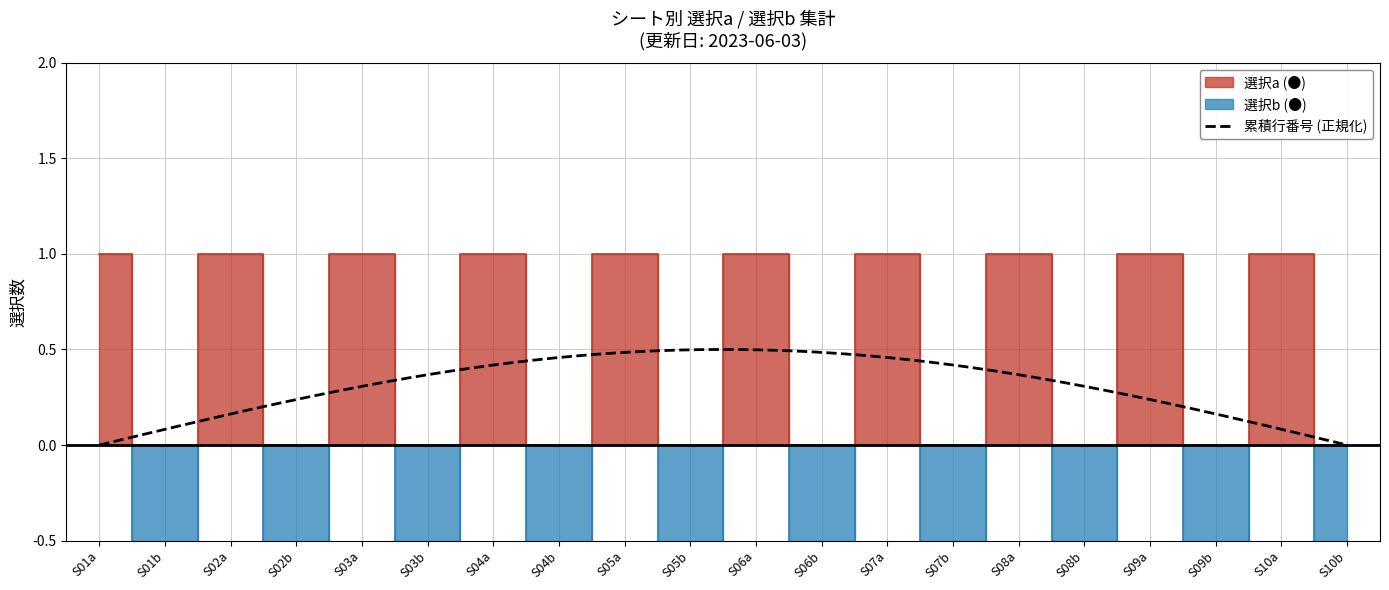

True or false: 選択a (●count) has more than 1 points higher than both neighbors.

True